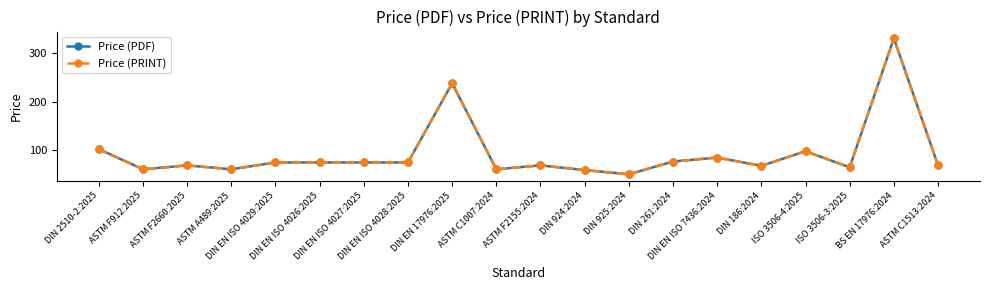

Does the chart have visible grid lines?

No